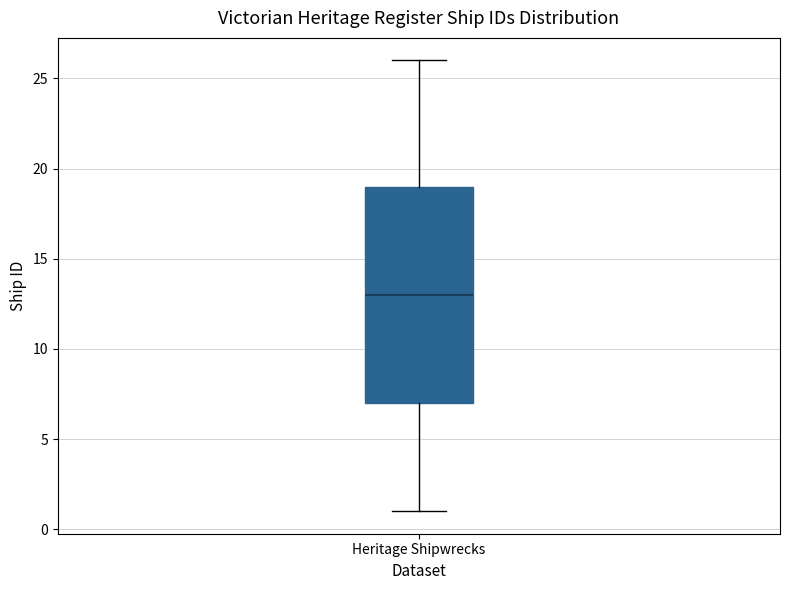

Transcribe this box plot: give where the median line is, the range the box spans, and where the two whiskers end, as read against the y-axis. The values are not printed on the chart, so give them approximately, as read against the axis.

median 13, box 7 to 19, whiskers 1 to 26